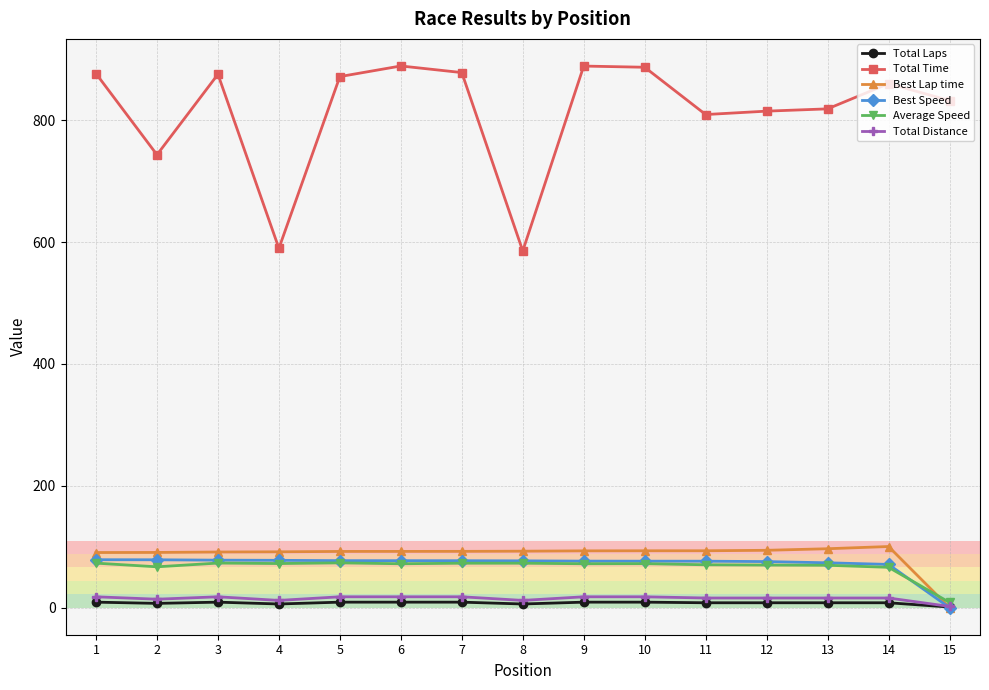

Which series has the widest spread of values?

Total Time